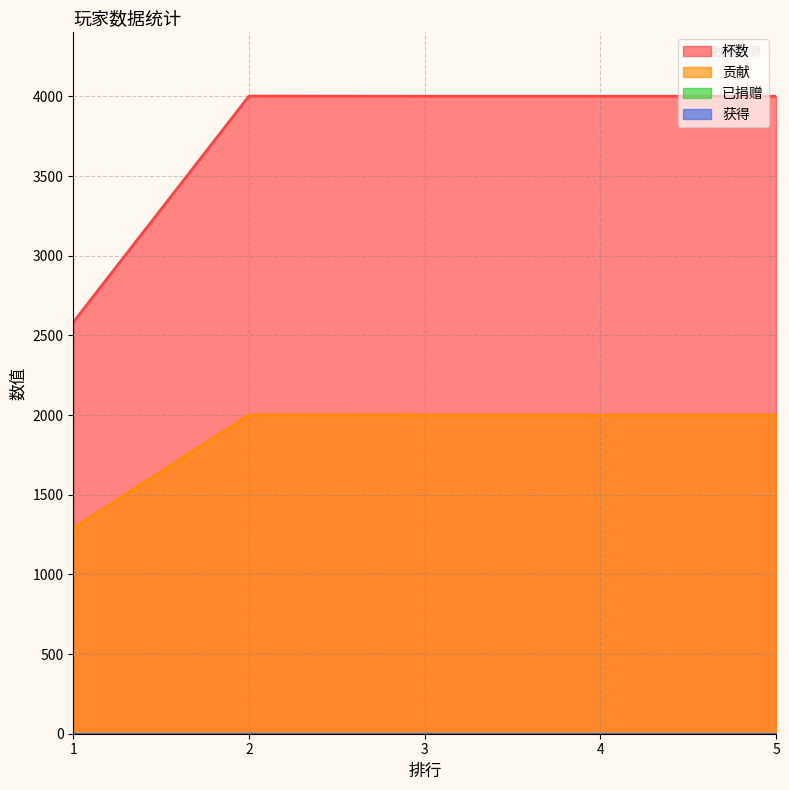

What is the total value across all series at 4?

6001